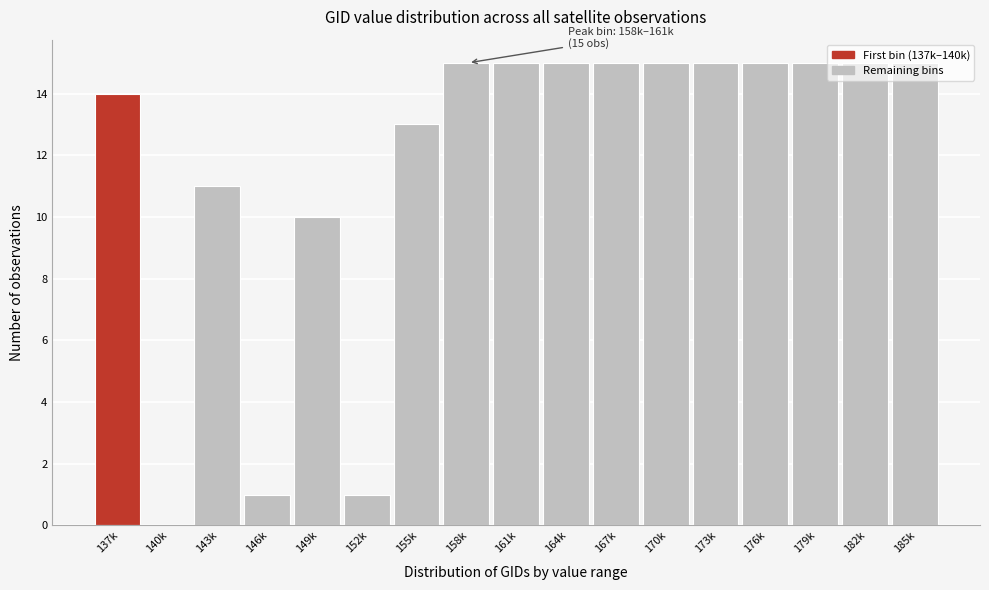

At which label is the value closest to 7?

149k